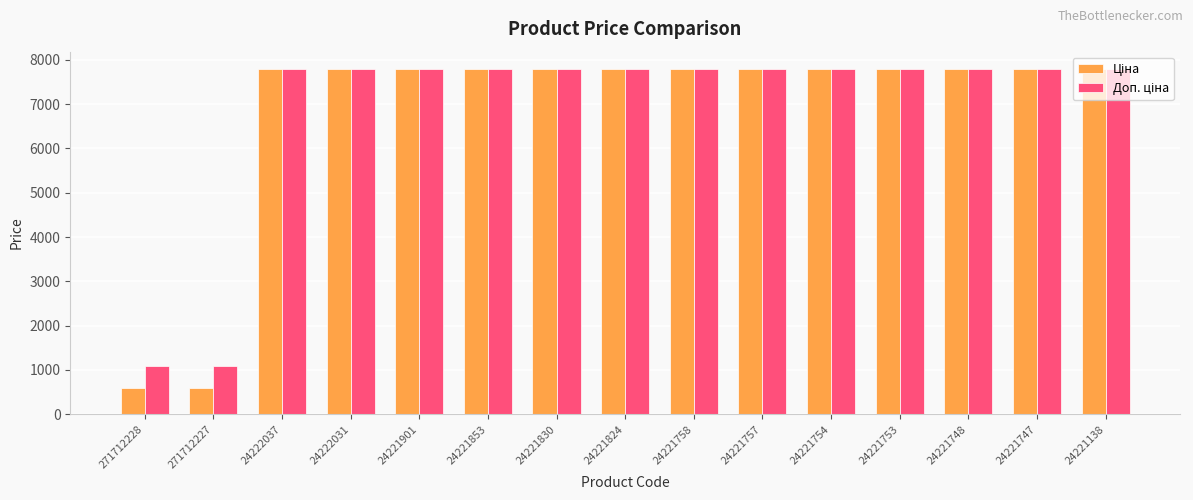

What is the smallest value displayed?

599.9